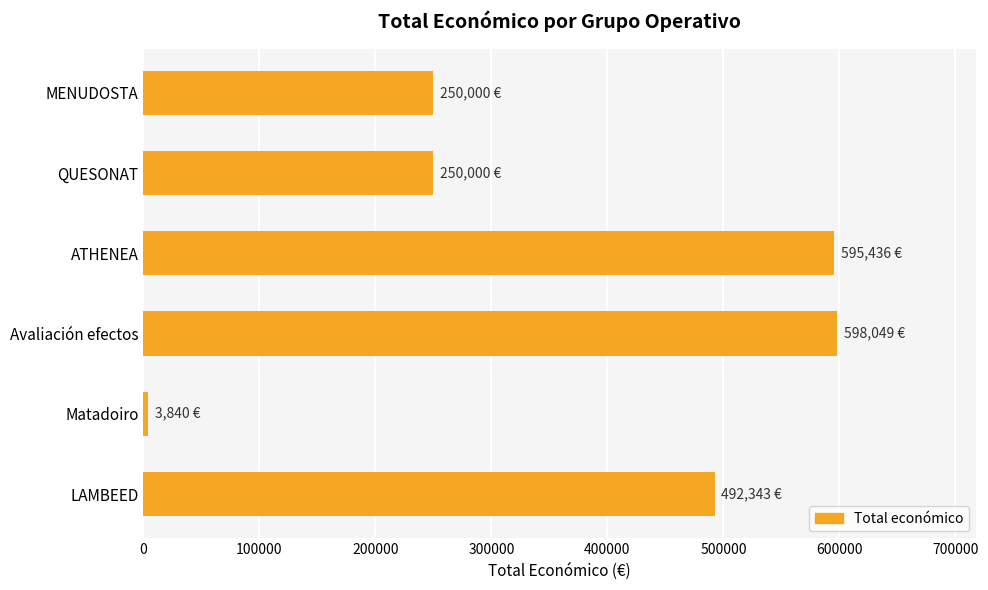

Does the chart contain stacked bars?

No